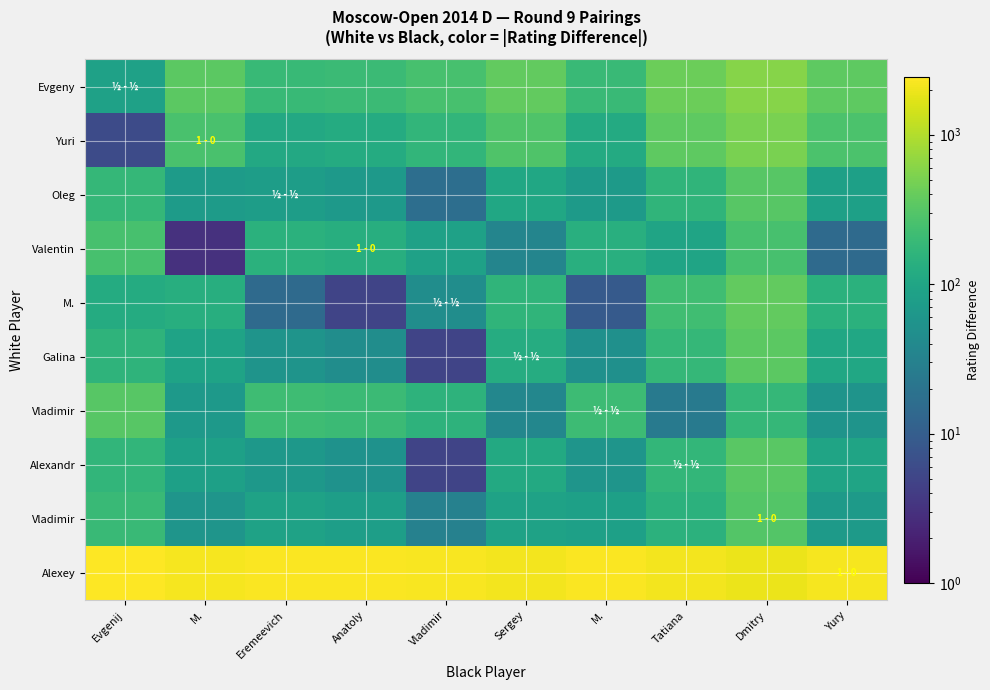

At which category is the sum across all series the highest?

Dmitry